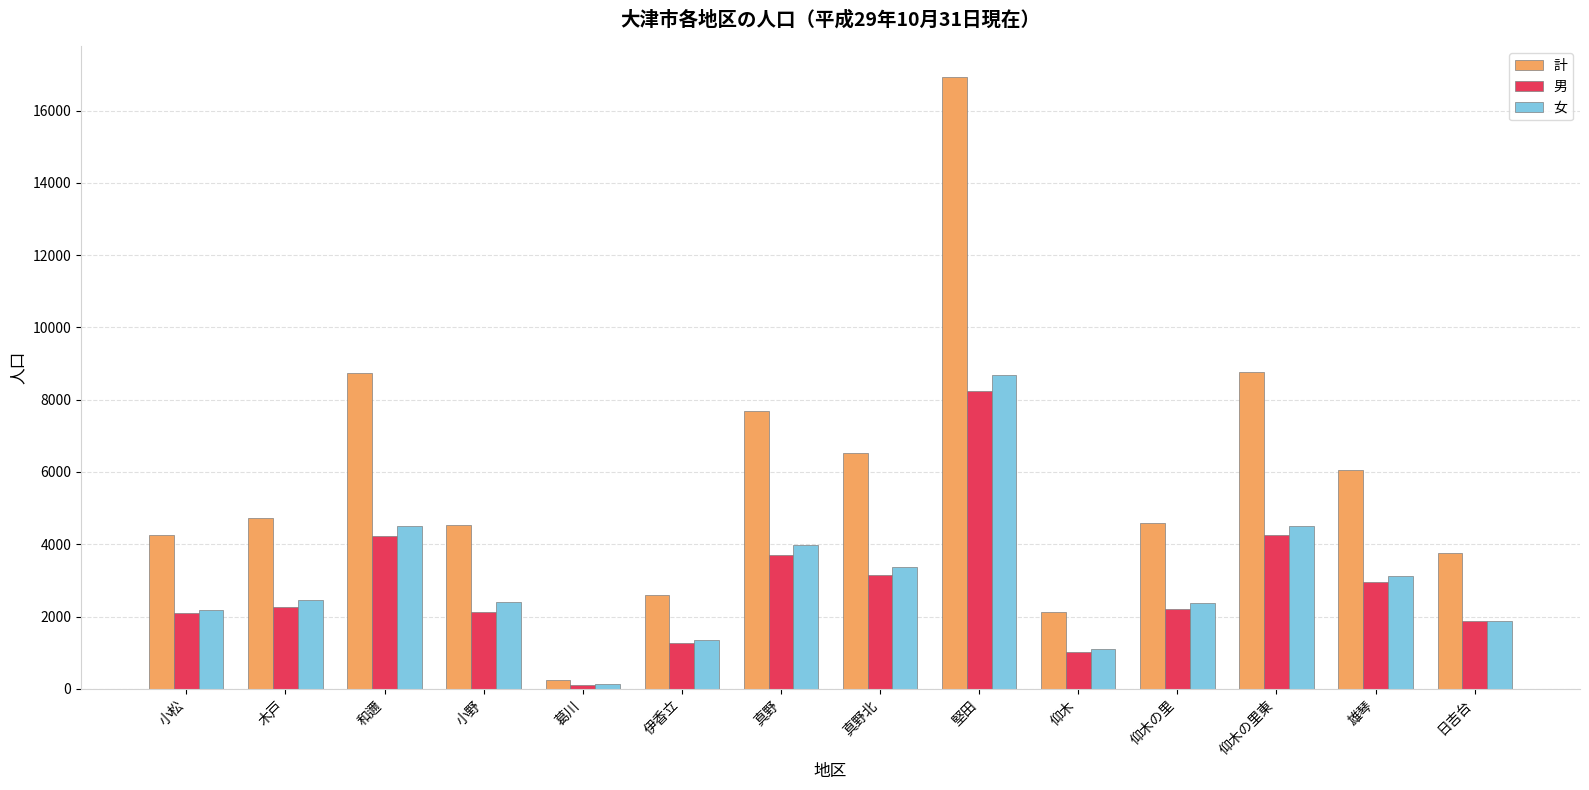

What is the difference between the maximum and second lowest values in the 計 series?

14798